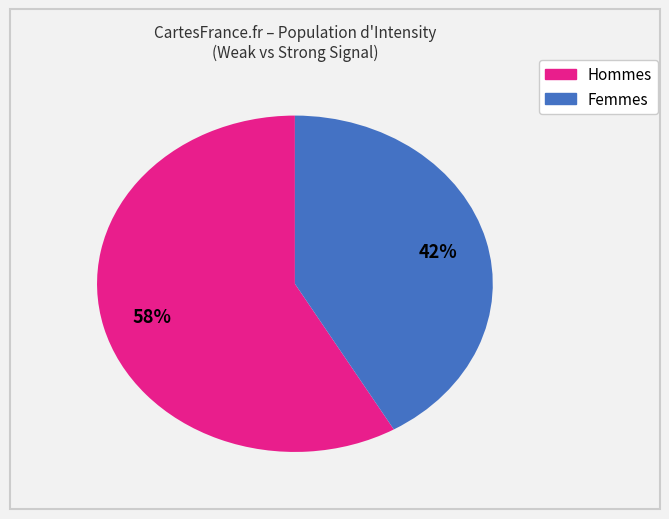

Is there a majority slice in this chart?

Yes